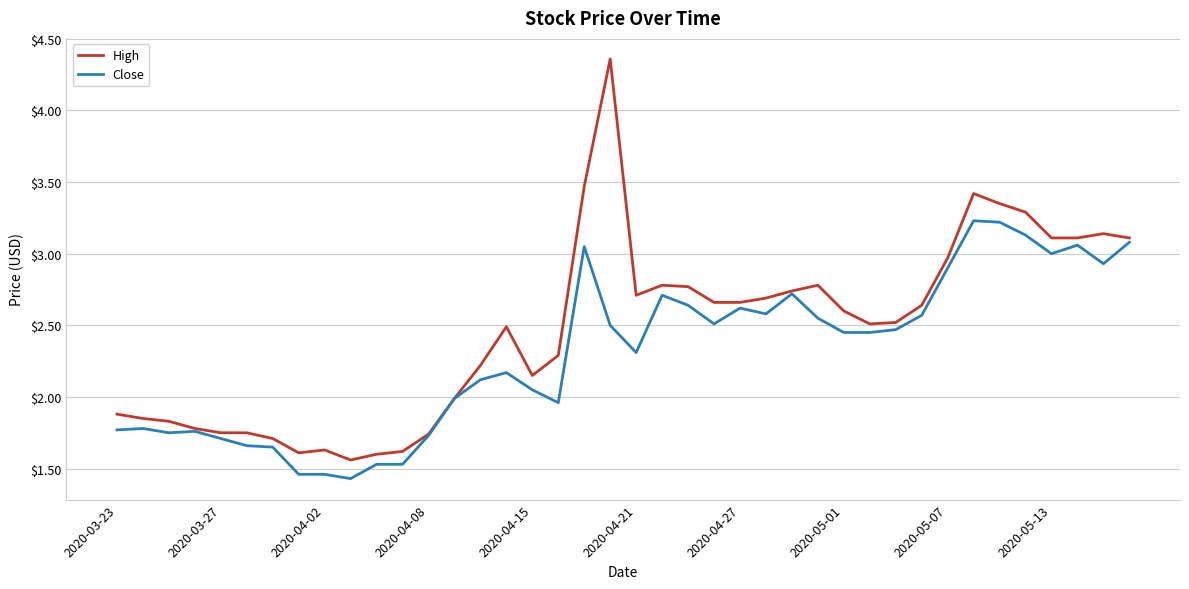

At how many categories does at least one series exceed 3?

9